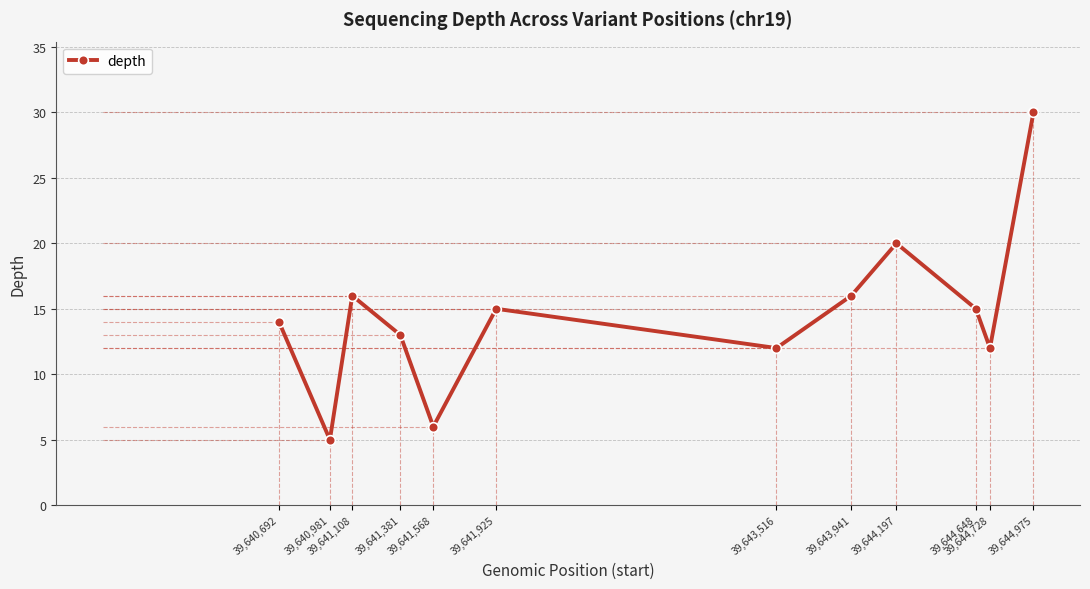

What is the sum of the values at 39,644,197 and 39,640,692?

34